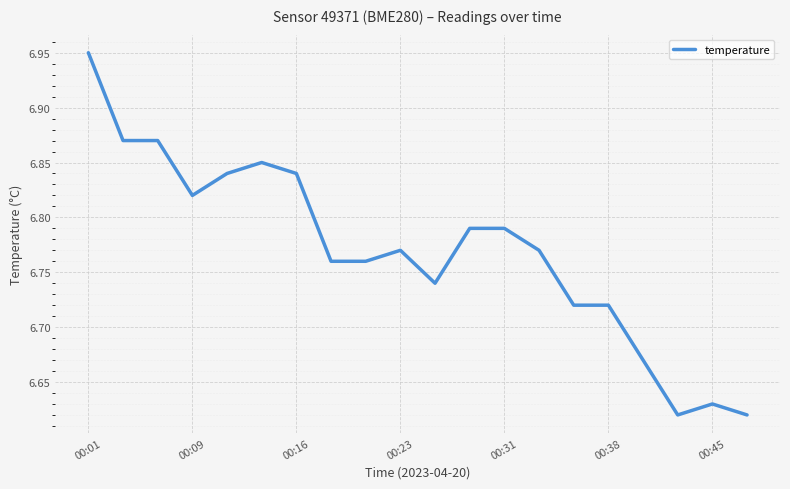

What is the difference between the maximum and minimum values?

0.3